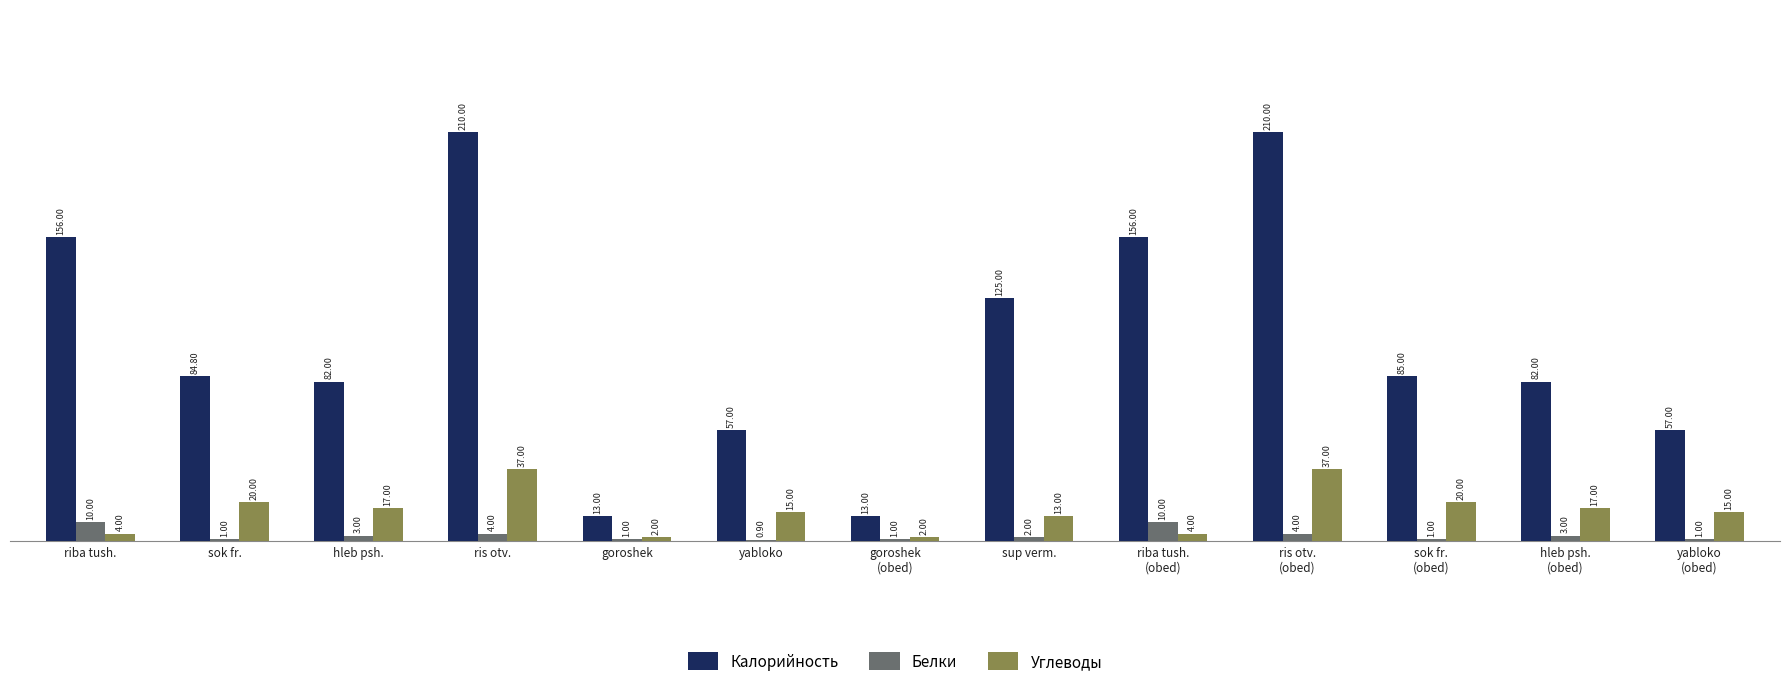

How many series are shown in this chart?

3